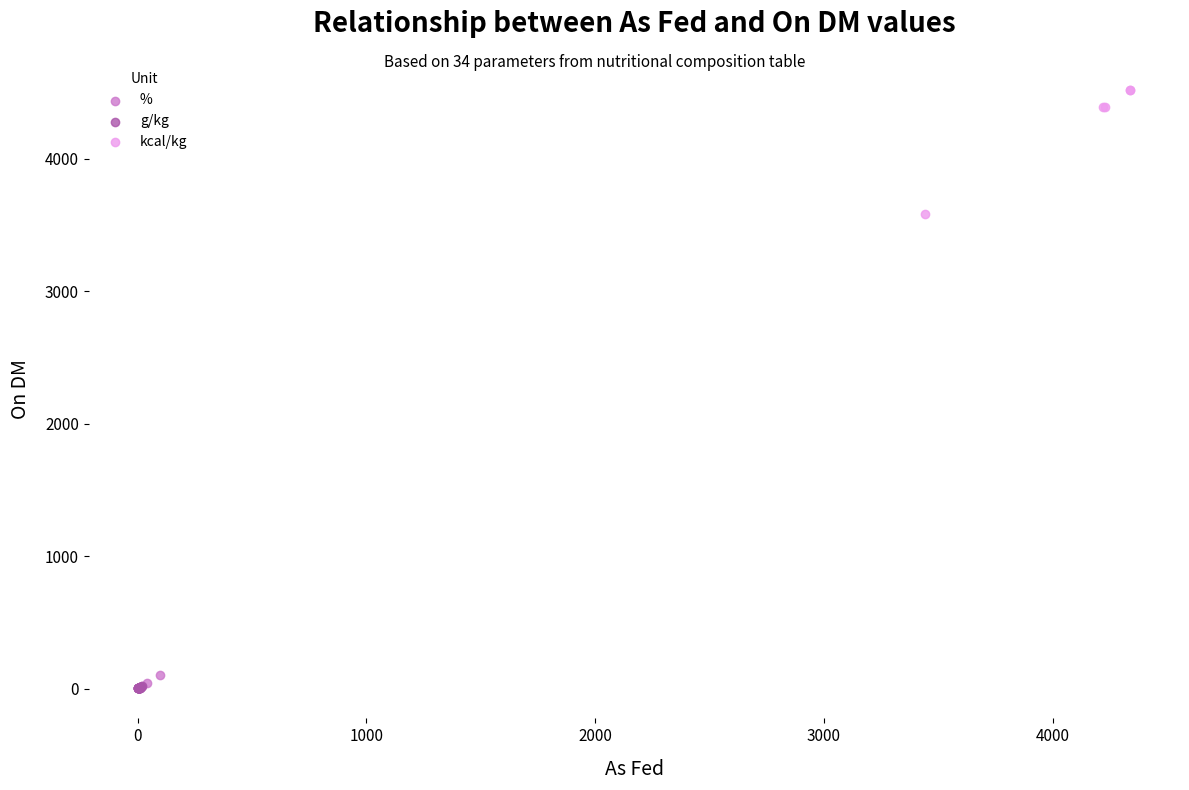

What are all the series names shown in the legend?

%, g/kg, kcal/kg